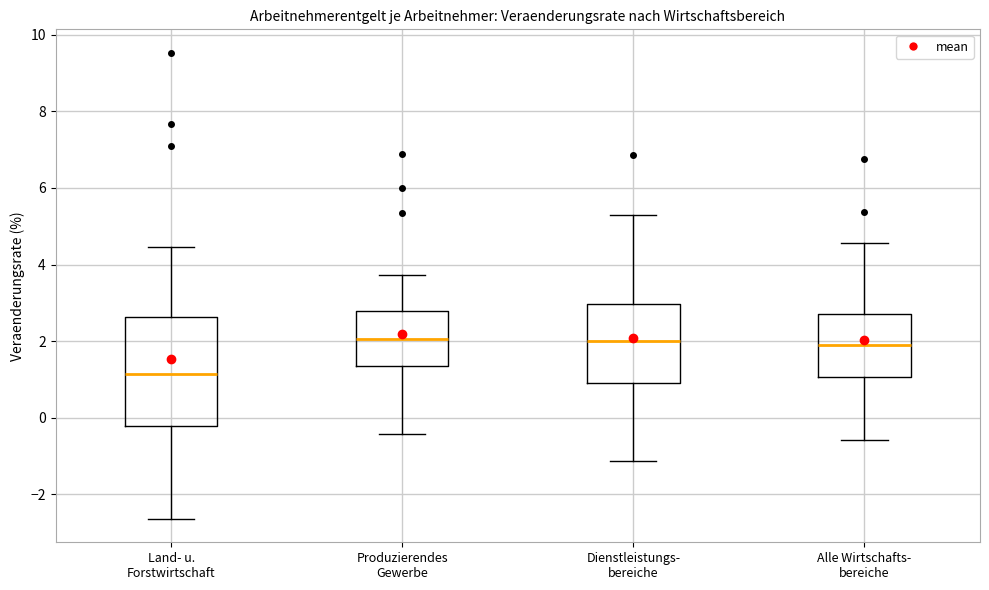

Which box has the lowest median line?

Land- u. Forstwirtschaft